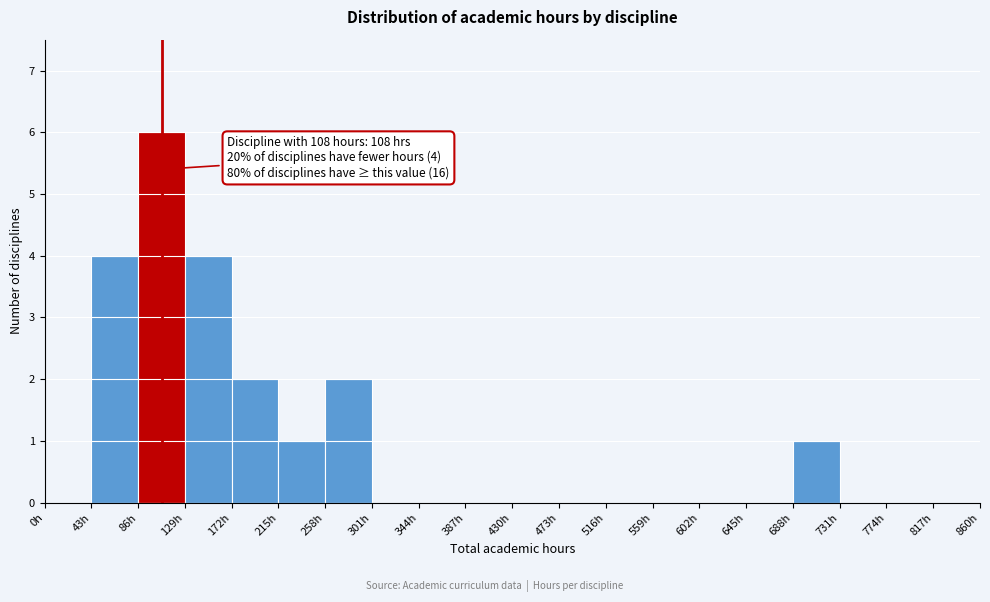

Which range on the x-axis has the tallest bar?

86 to 129